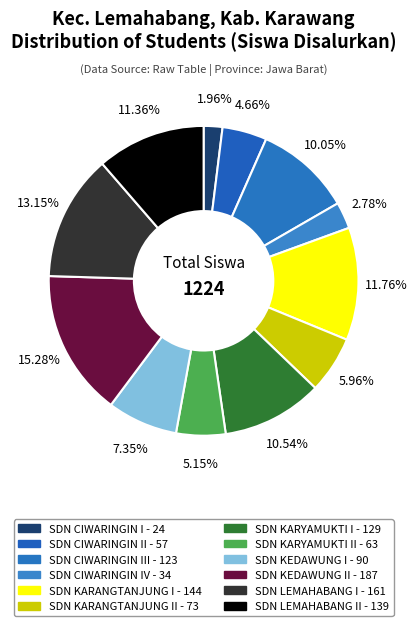

Count the number of slices in the pie.

12